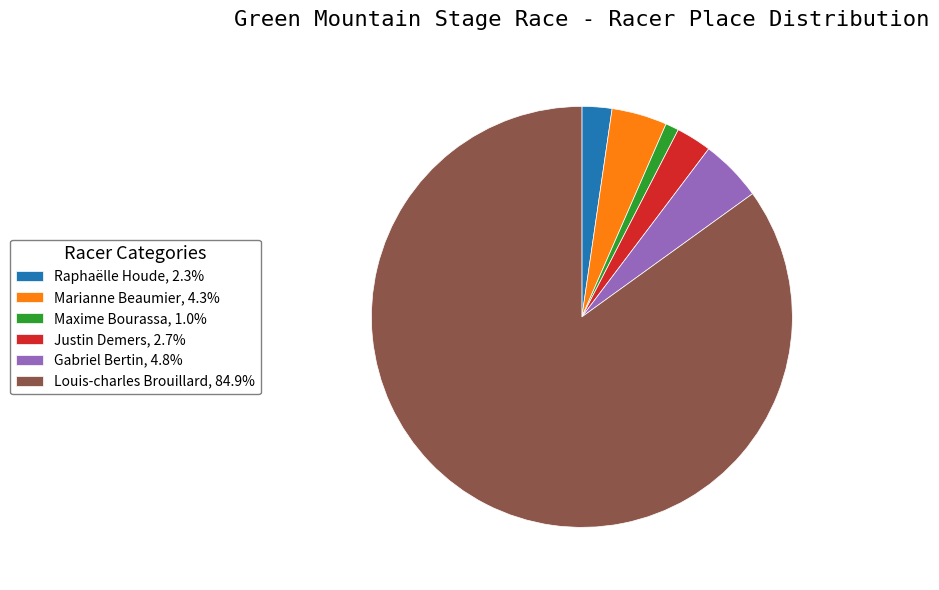

Does Louis-charles Brouillard account for over 50% of the chart?

Yes